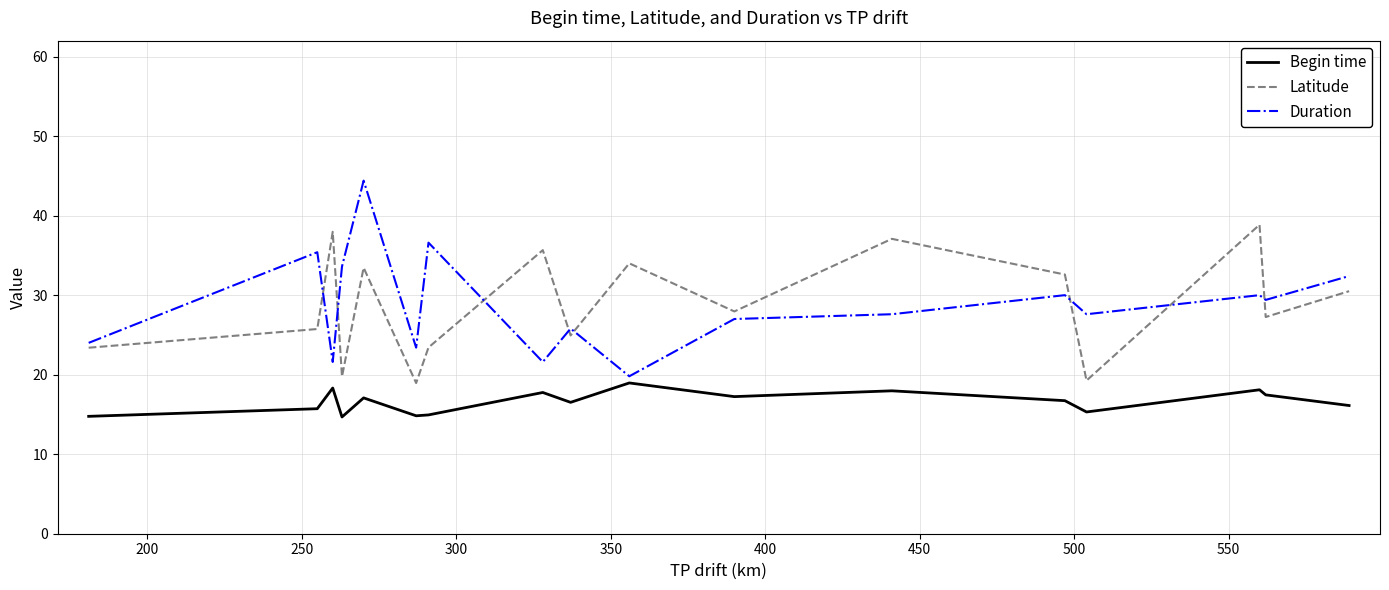

True or false: Begin time and Duration intersect in this chart.

False